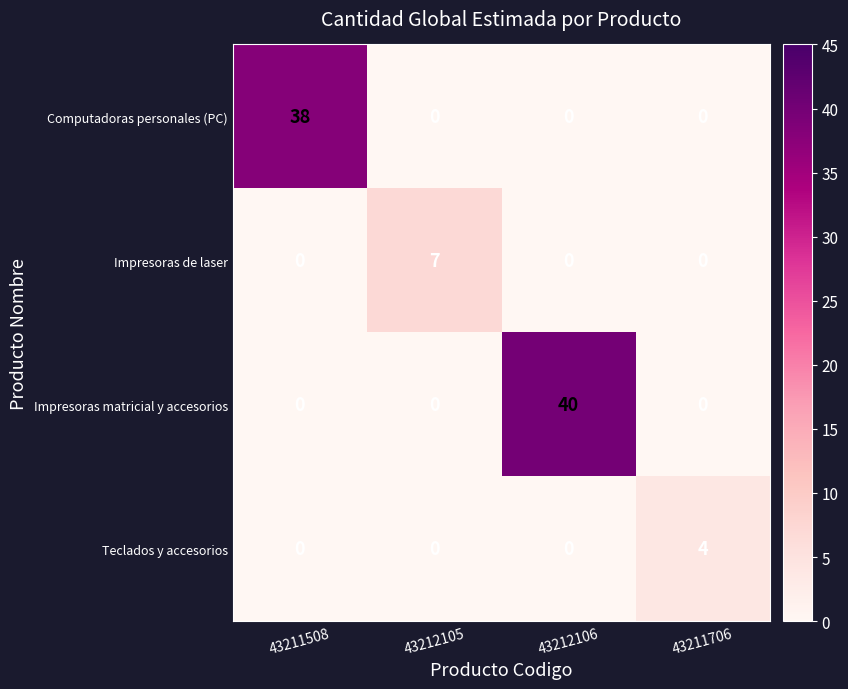

Rank the series by their maximum value, from highest to lowest.

Impresoras matricial y accesorios, Computadoras personales (PC), Impresoras de laser, Teclados y accesorios